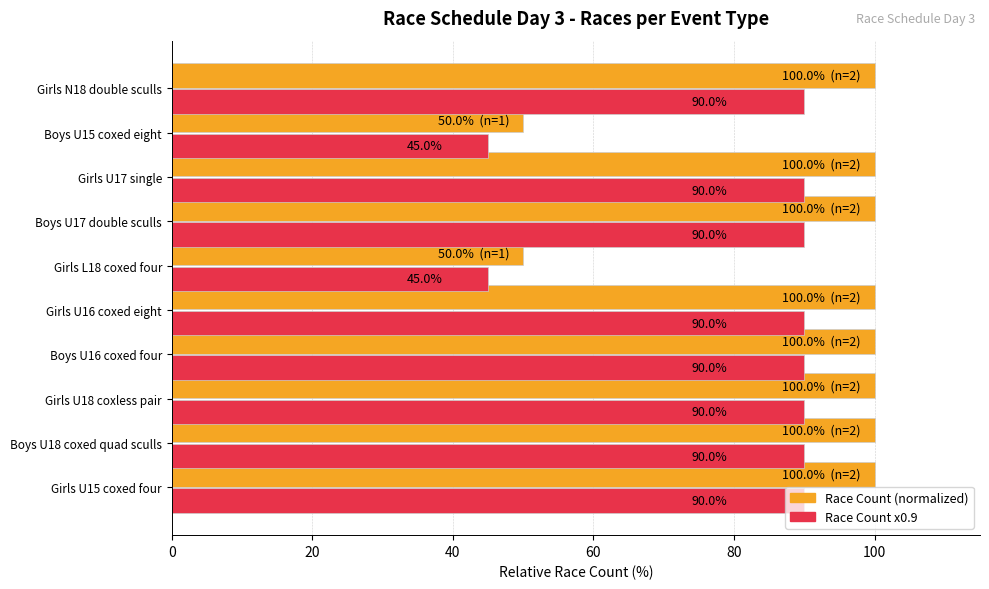

What is the approximate value of Race Count (normalized) at Girls U17 single, to the nearest 5?

100